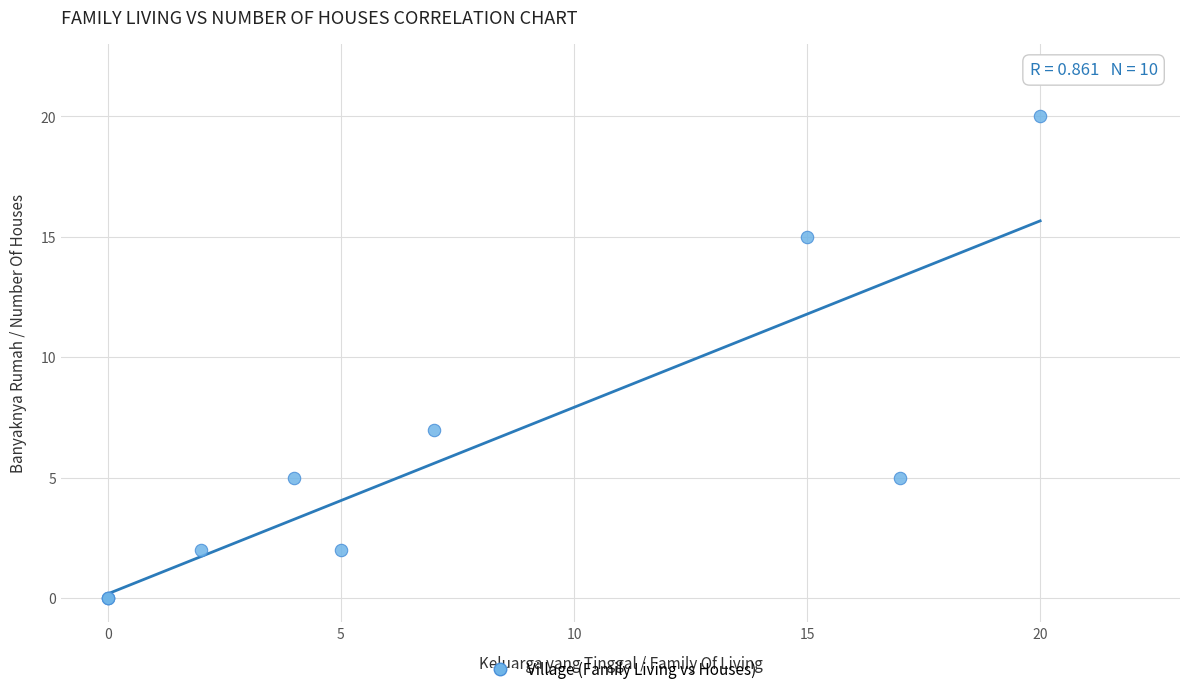

What Y value in the scatter plot is closest to 10?

7